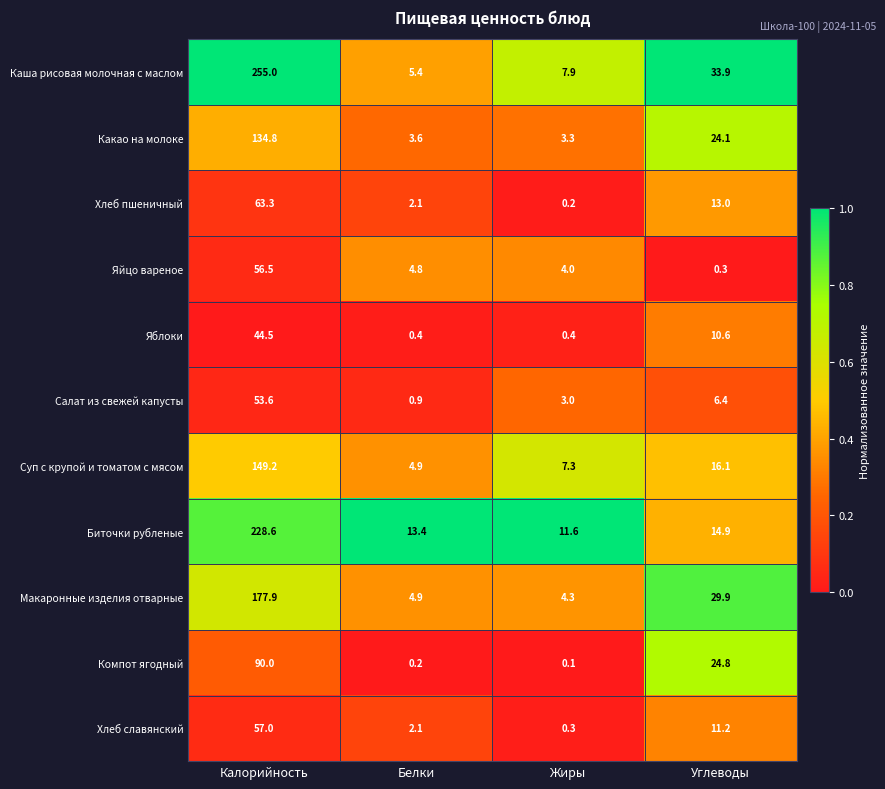

At which label is Биточки рубленые closest to 120?

Углеводы